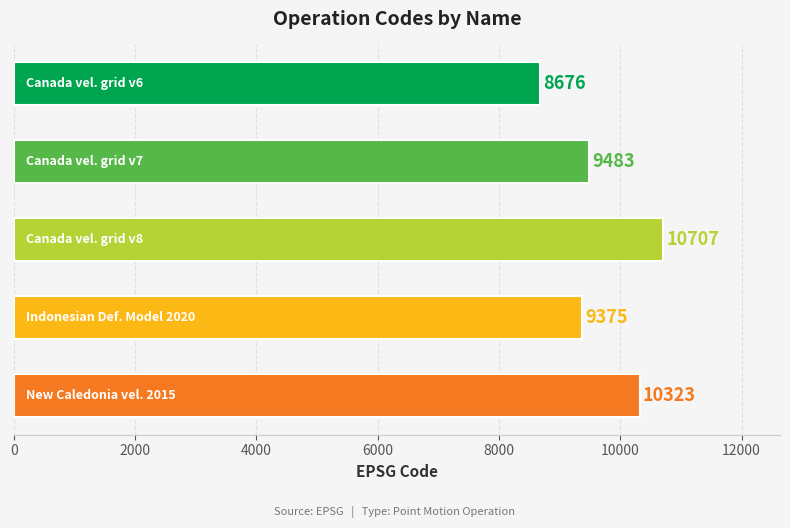

What is the average value?

9713